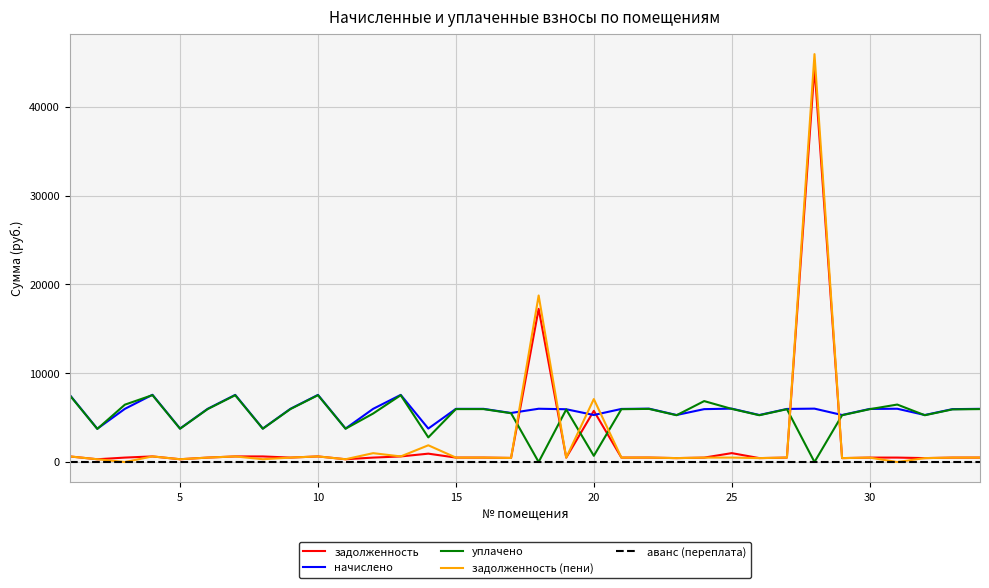

Is this an area chart (filled region under the line)?

No